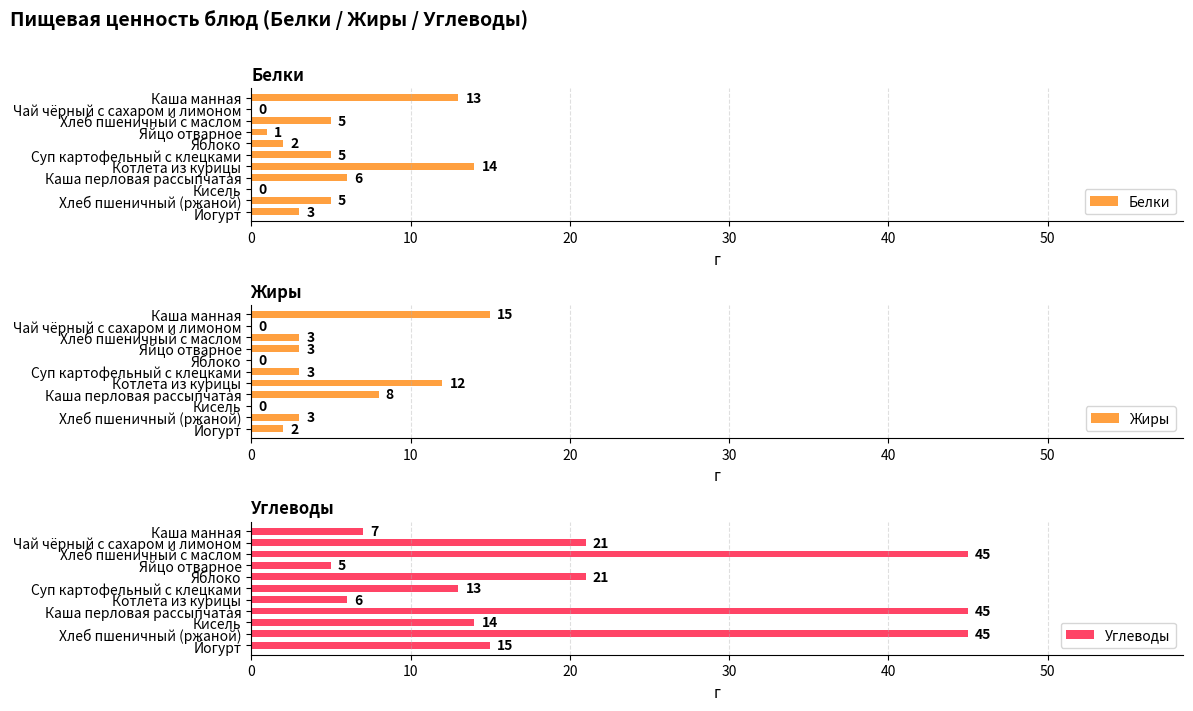

What is the difference between the maximum and minimum values in the Жиры series?

15